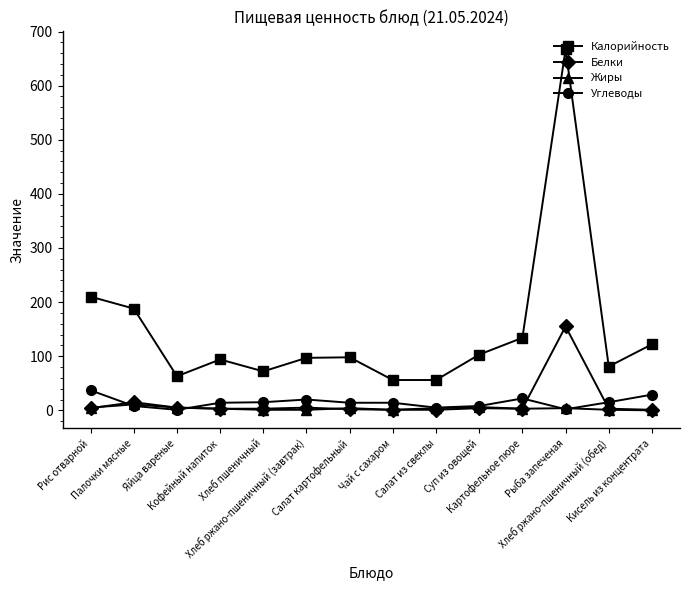

True or false: Калорийность and Жиры intersect in this chart.

False